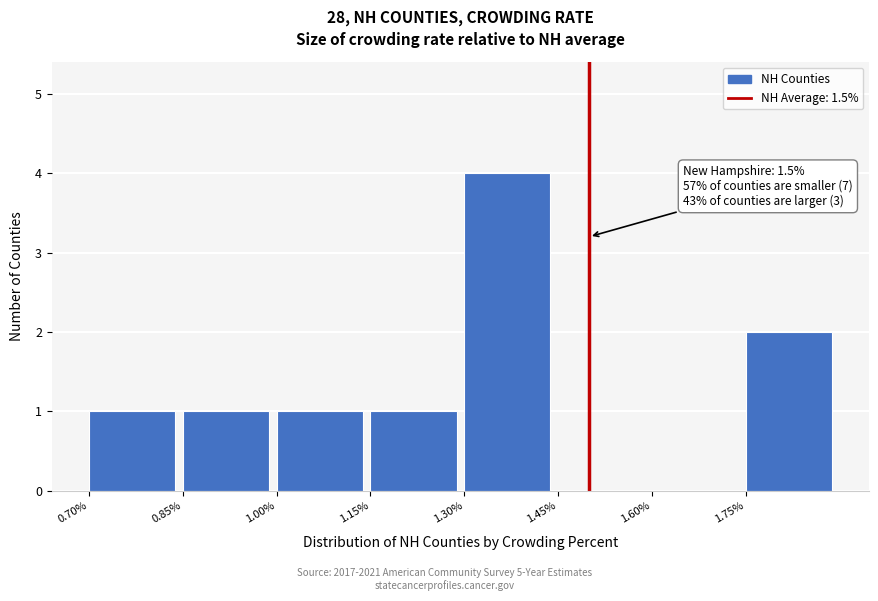

Over which range of the x-axis is the bar tallest?

1.30 to 1.45